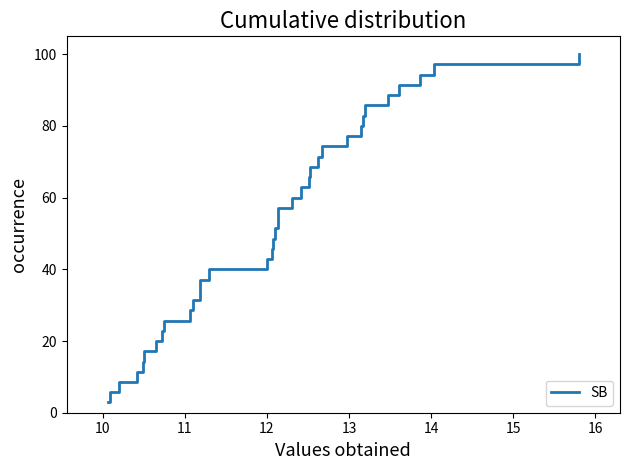

True or false: the data has more than 2 interior local peaks.

False